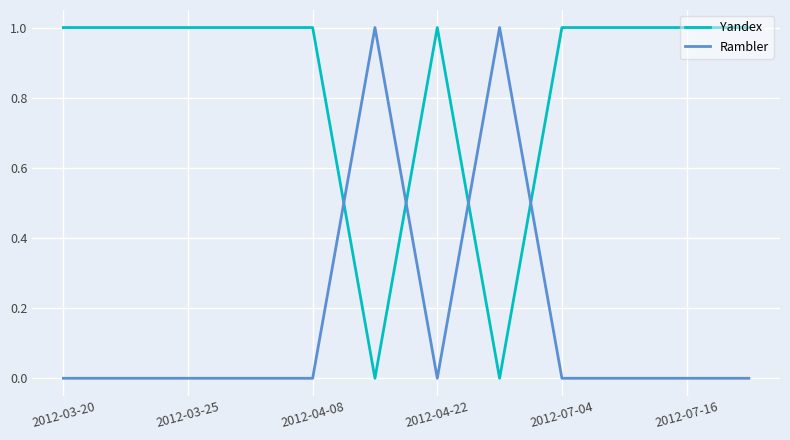

True or false: Rambler and Yandex cross at least once.

True